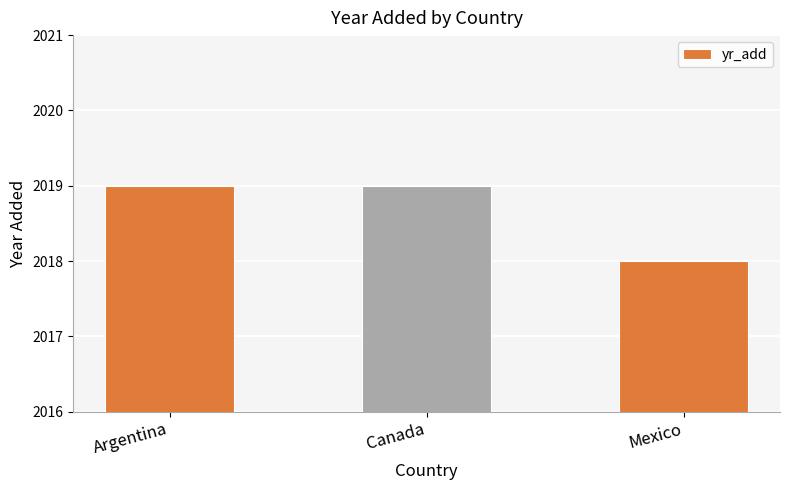

What position from the left is Argentina?

1